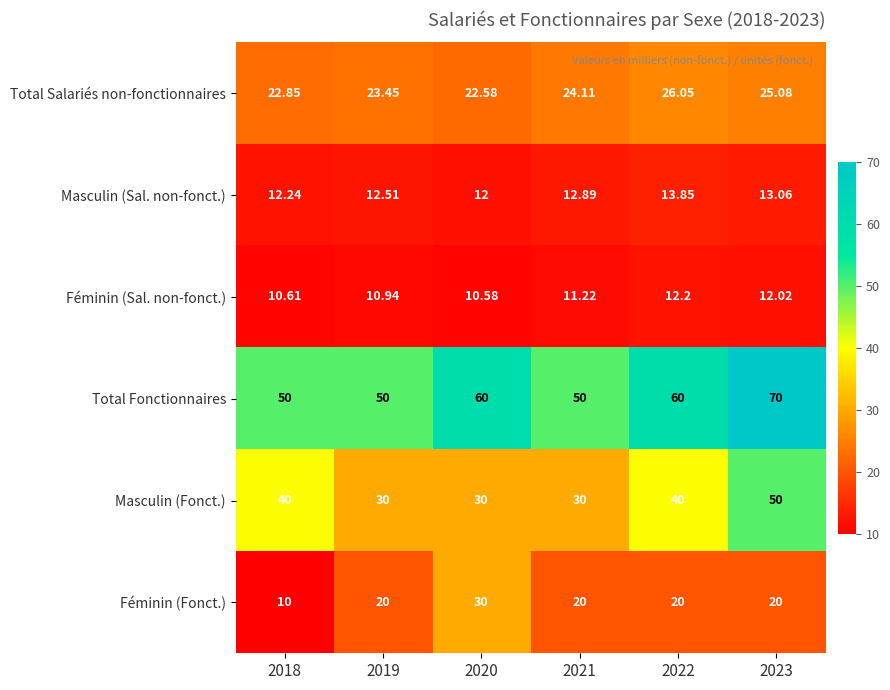

Which series has the largest total across all categories?

Total Fonctionnaires